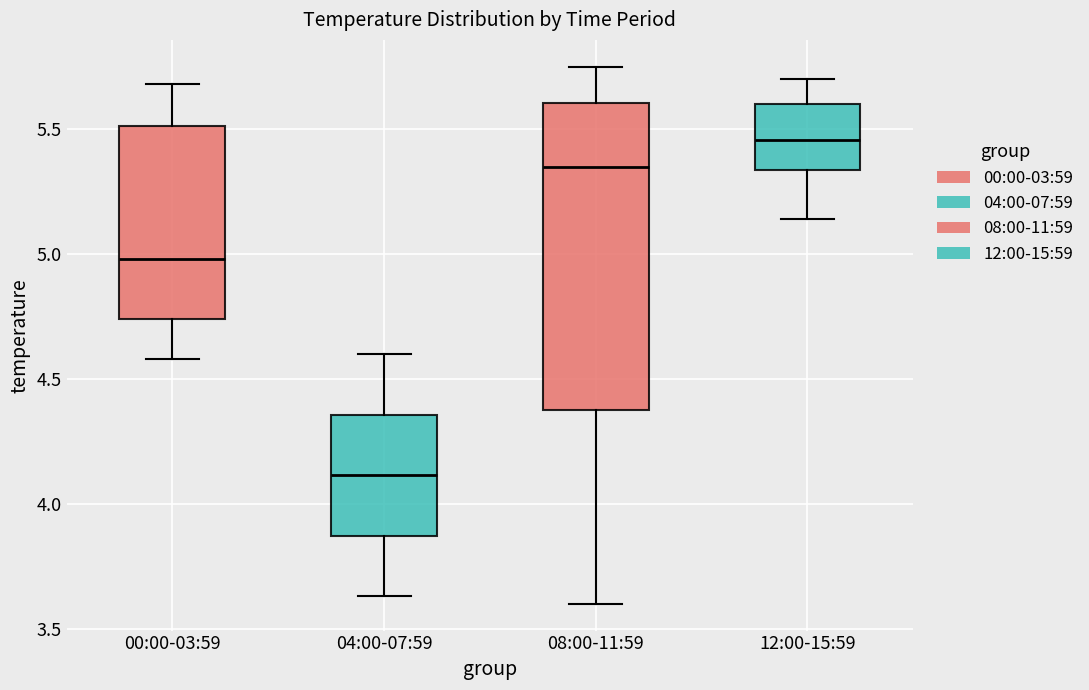

Reading left to right, transcribe this box plot: for each box, give where its median line is, the range the box spans, and where its two whiskers end, as read against the y-axis. The values are not printed on the chart, so give them approximately, as read against the axis.

00:00-03:59: median 5.00, box 4.75 to 5.50, whiskers 4.60 to 5.70
04:00-07:59: median 4.10, box 3.85 to 4.35, whiskers 3.65 to 4.60
08:00-11:59: median 5.35, box 4.40 to 5.60, whiskers 3.60 to 5.75
12:00-15:59: median 5.45, box 5.35 to 5.60, whiskers 5.15 to 5.70